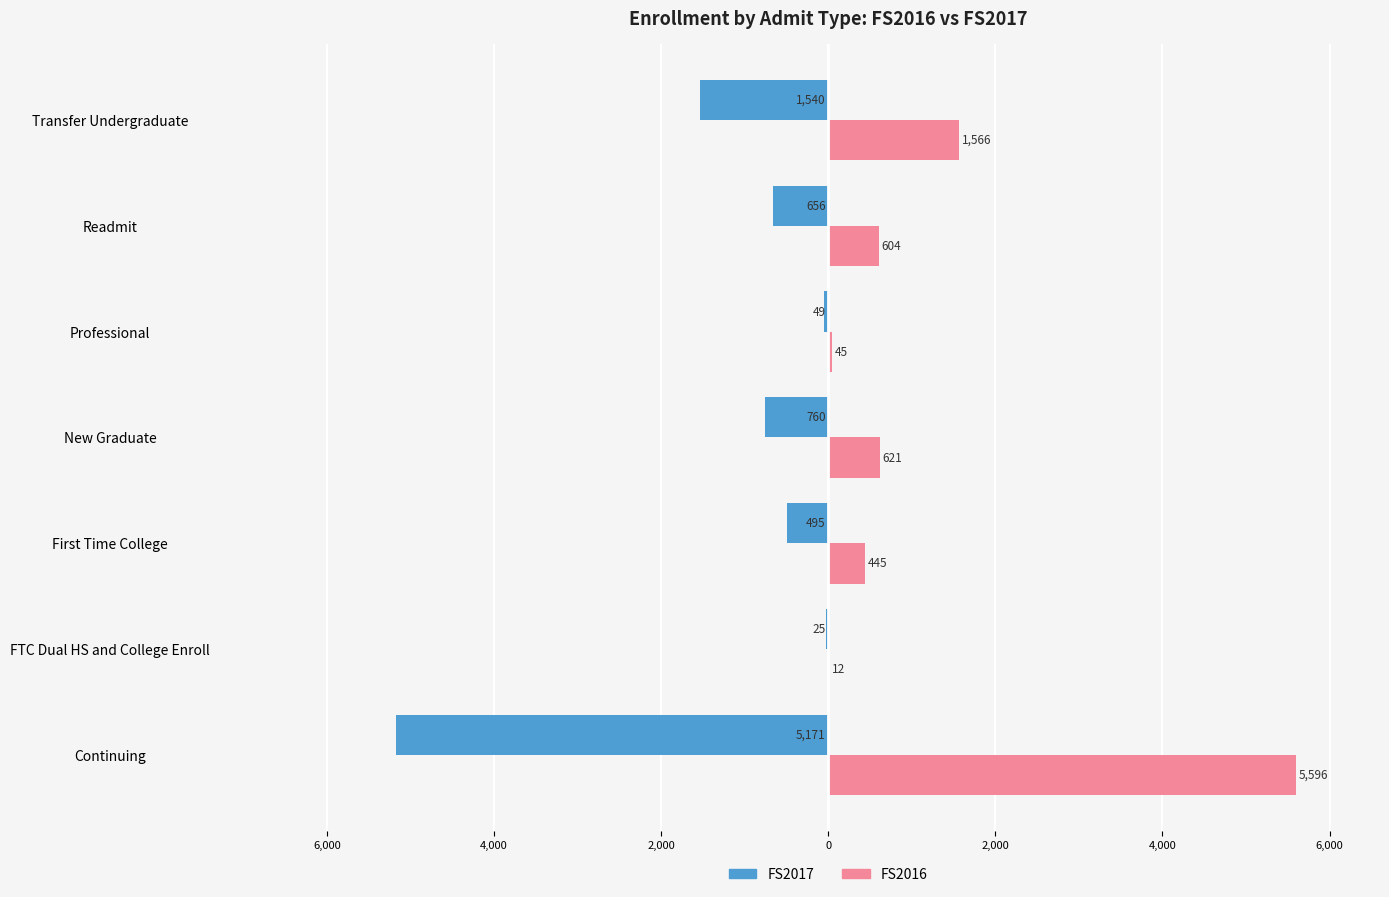

What are all the series names shown in the legend?

FS2017, FS2016